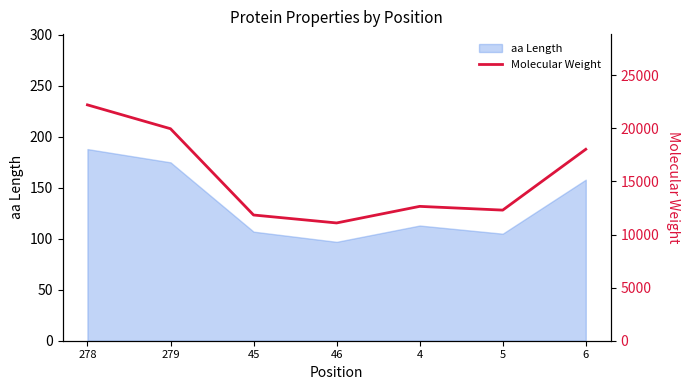

Which category has the highest value across all series?

278